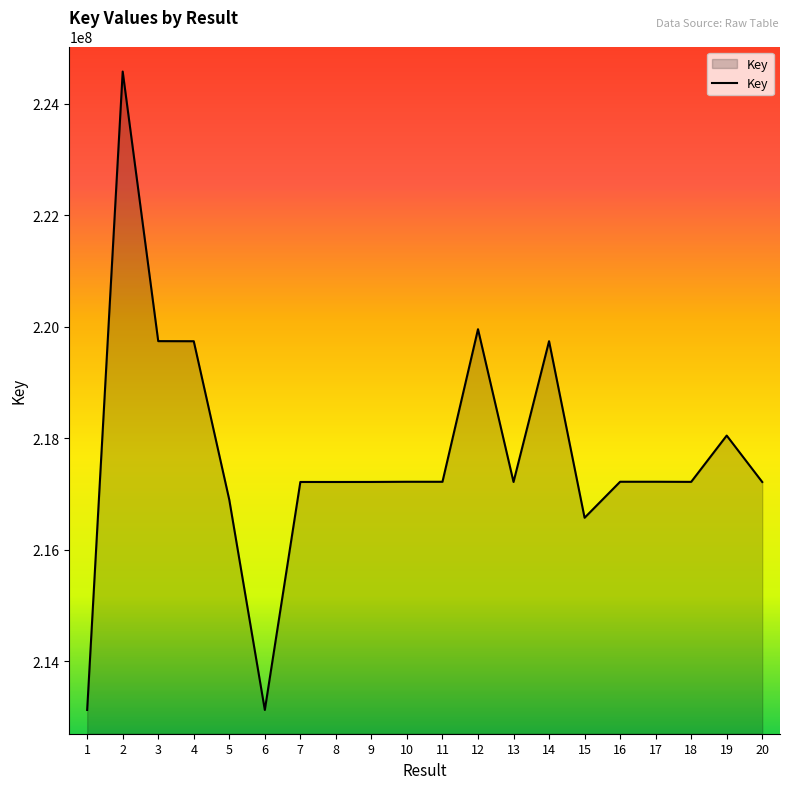

True or false: the data shows 341405093 at 17.

False